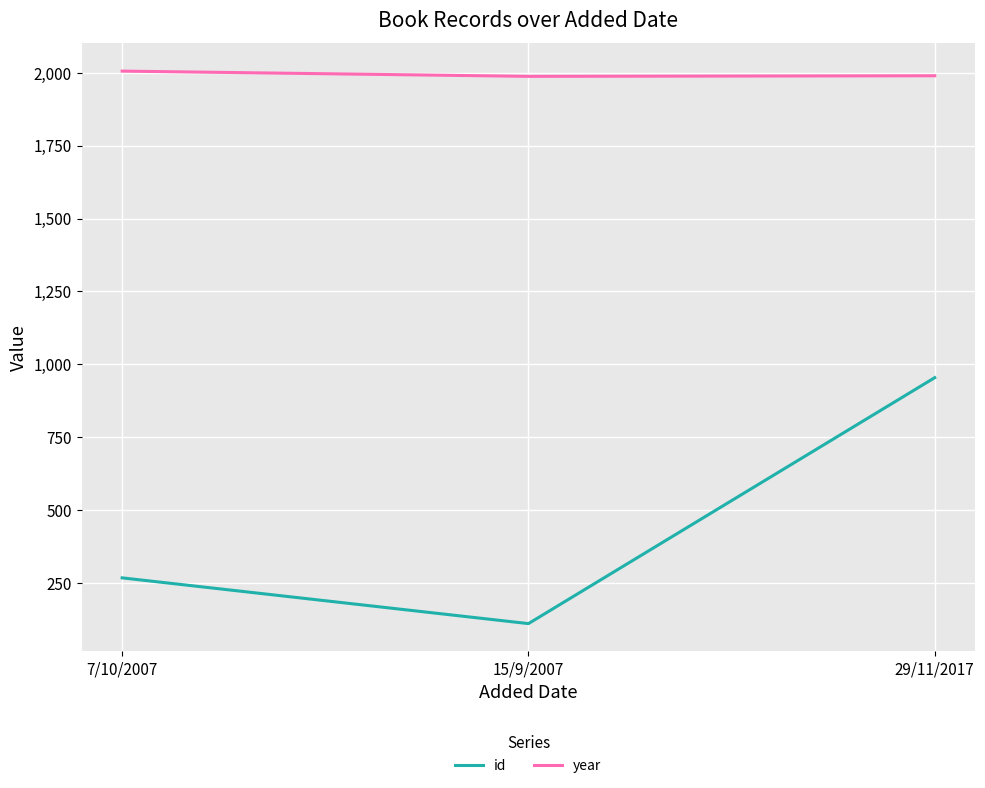

Which series has the widest spread of values?

id